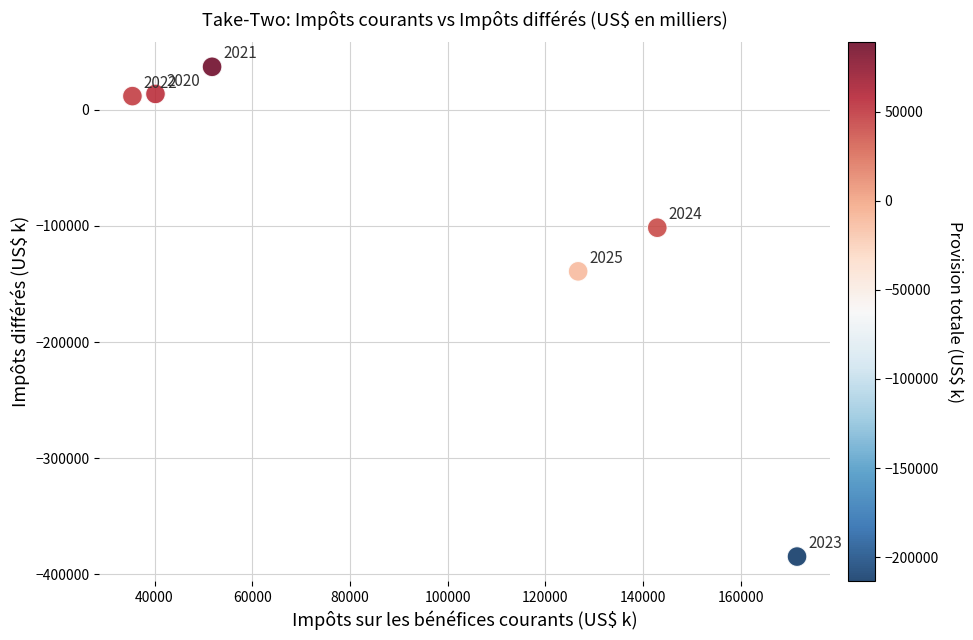

What Y value in the scatter plot is closest to -173875?

-139100